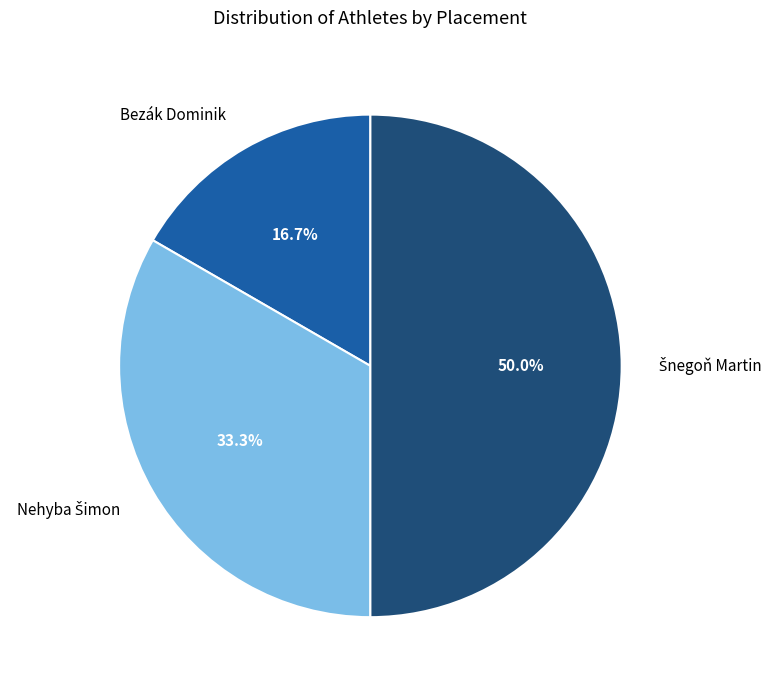

Which slice is the smallest?

Bezák Dominik